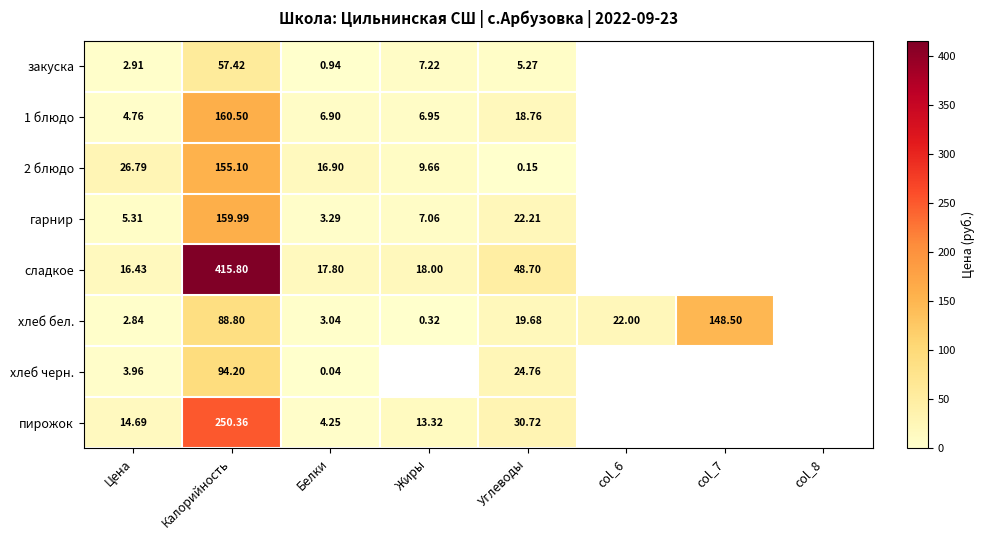

What is the total value across all series at Углеводы?

170.2